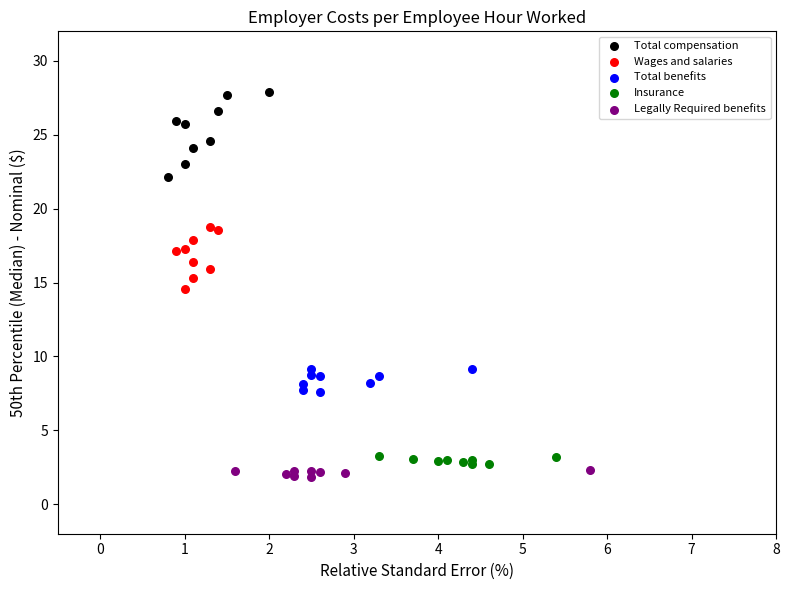

What are all the series names shown in the legend?

Total compensation, Wages and salaries, Total benefits, Insurance, Legally Required benefits